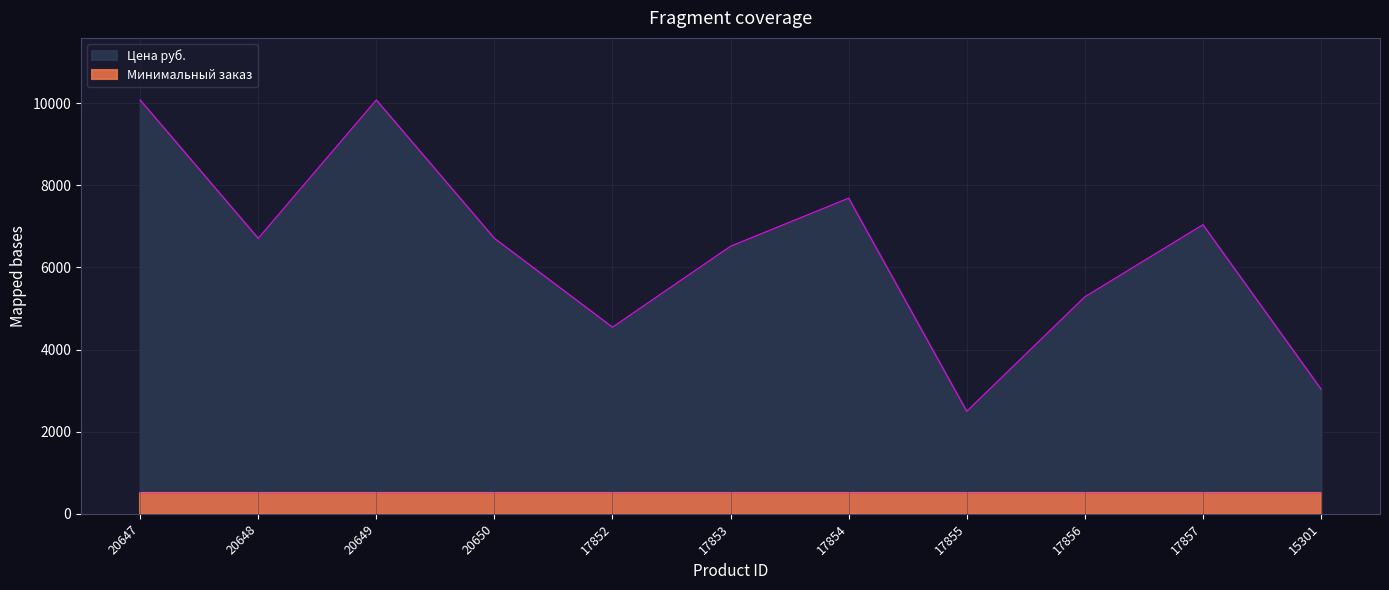

What is the difference between the maximum and second lowest values?

7041